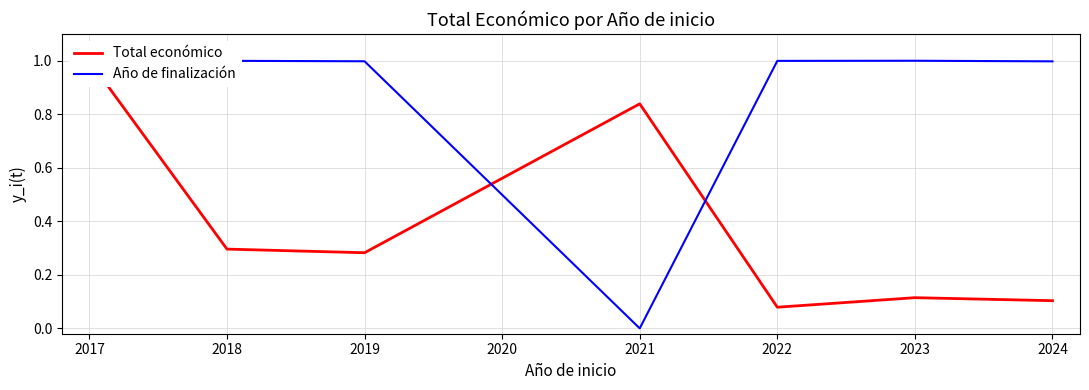

How many intersections are there between Total económico and Año de finalización?

3